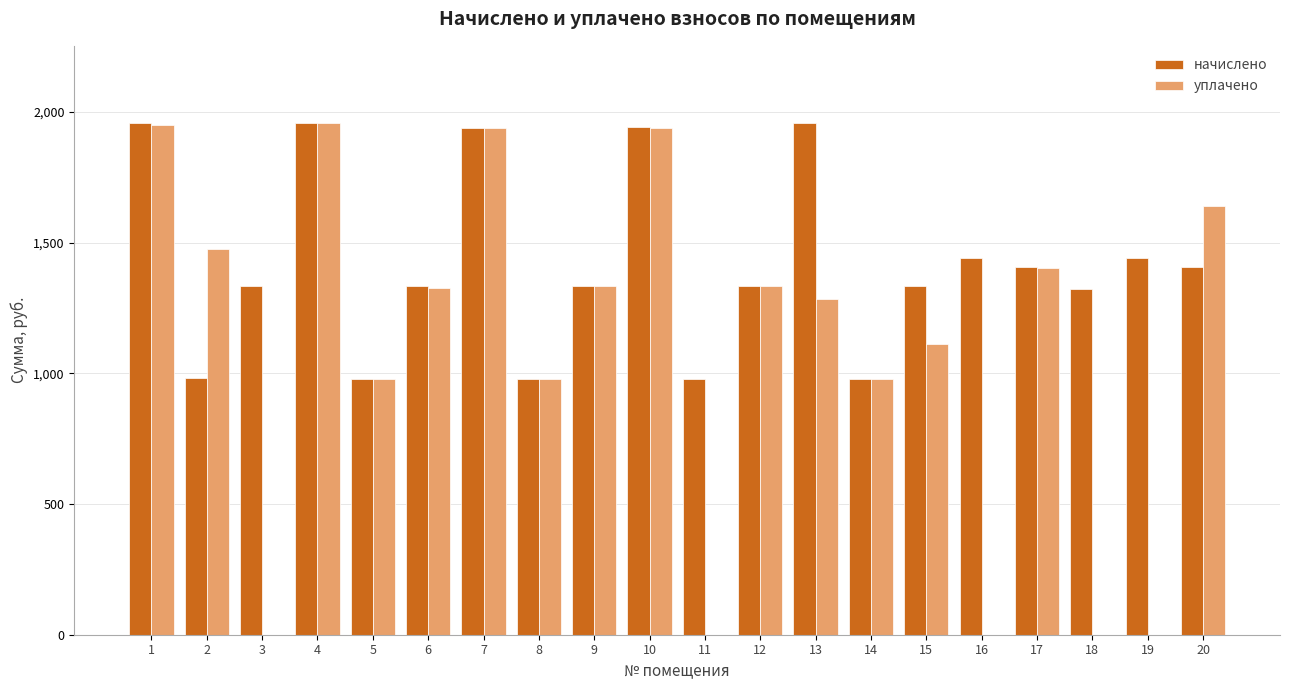

What is the greatest value displayed?

1958.9